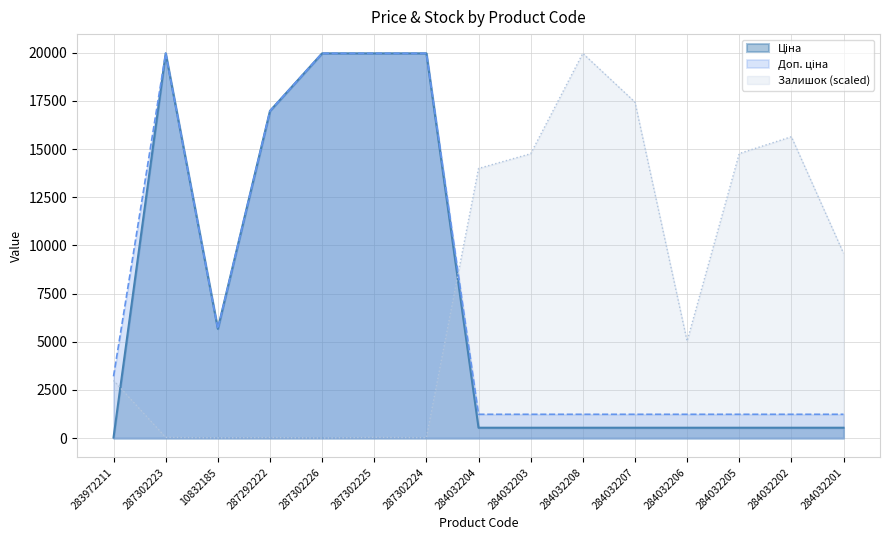

Which label corresponds to the largest value in the chart?

287302223